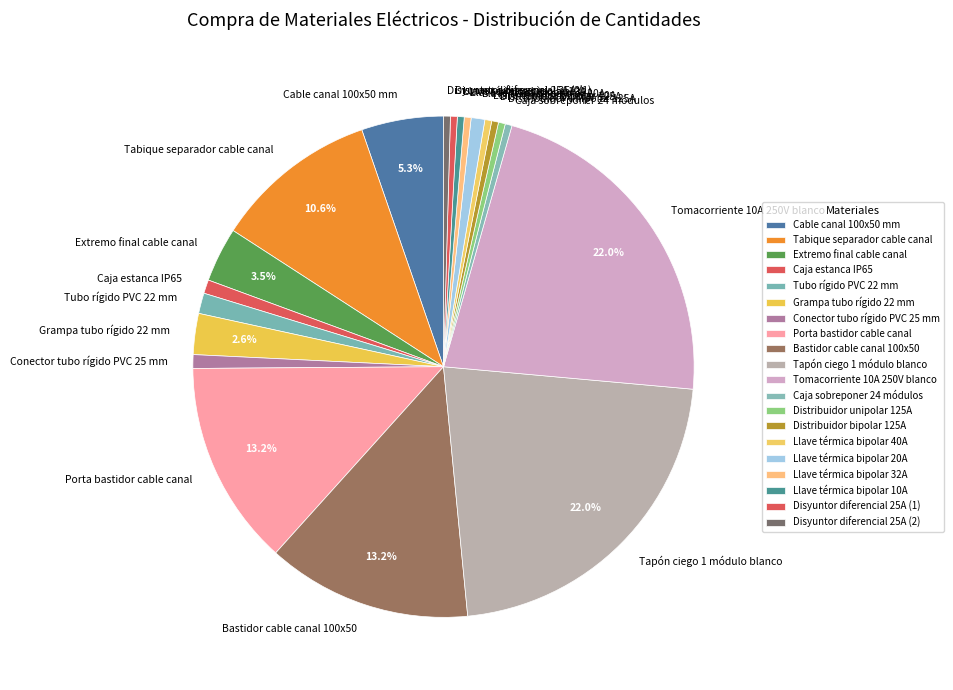

The Tomacorriente 10A 250V blanco slice represents 22% of the pie. True or false?

True